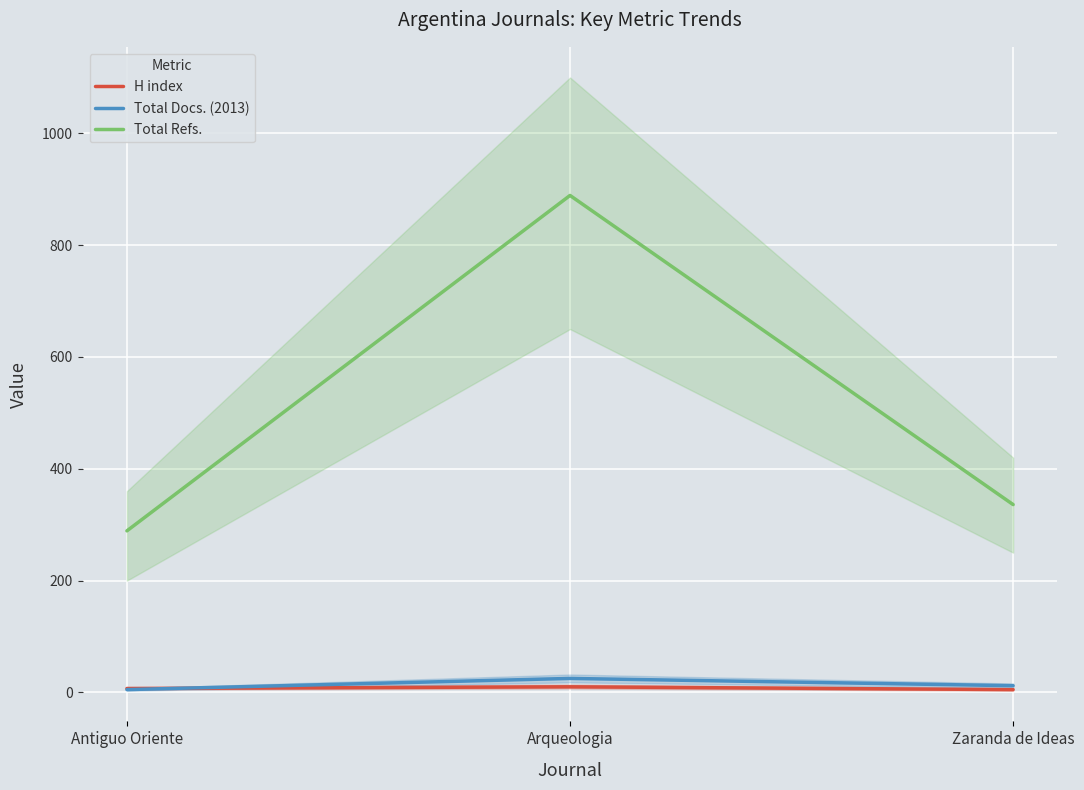

How many data points in Total Refs. are less than 336?

1